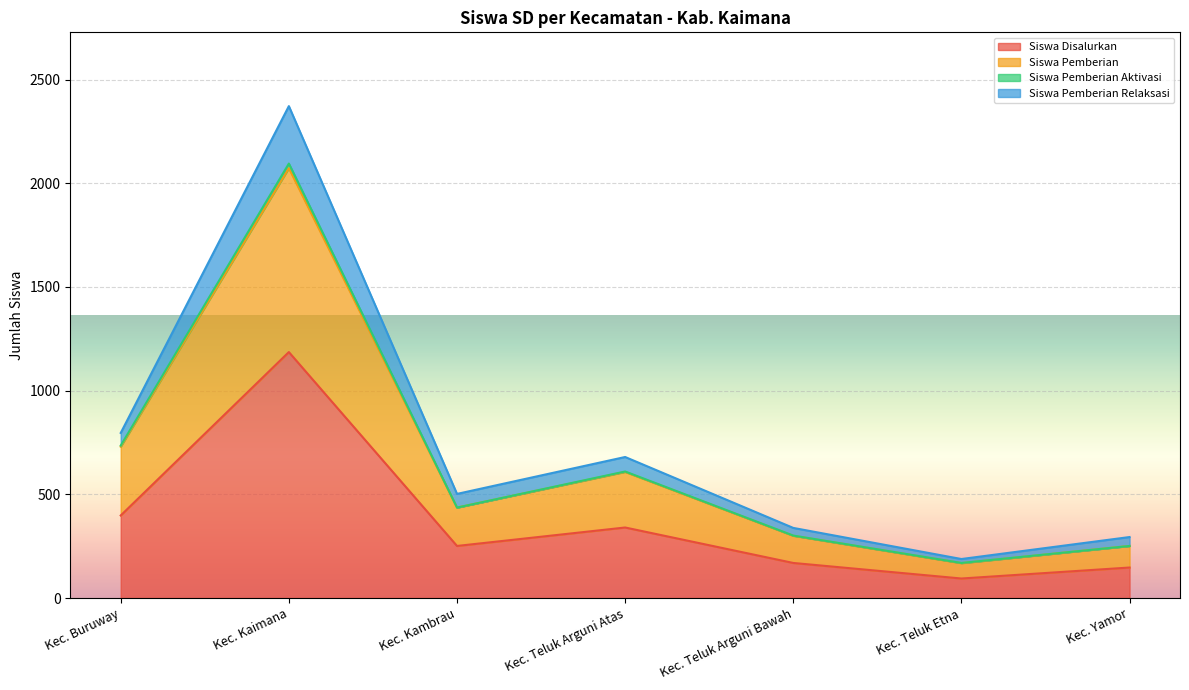

At which category does Siswa Pemberian Relaksasi reach its first local peak?

Kec. Kaimana